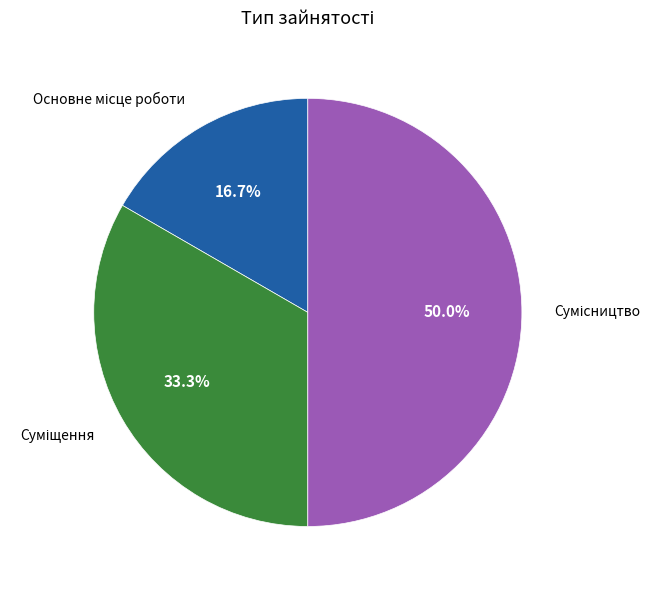

Is it true that Основне місце роботи is 17% of the pie?

True